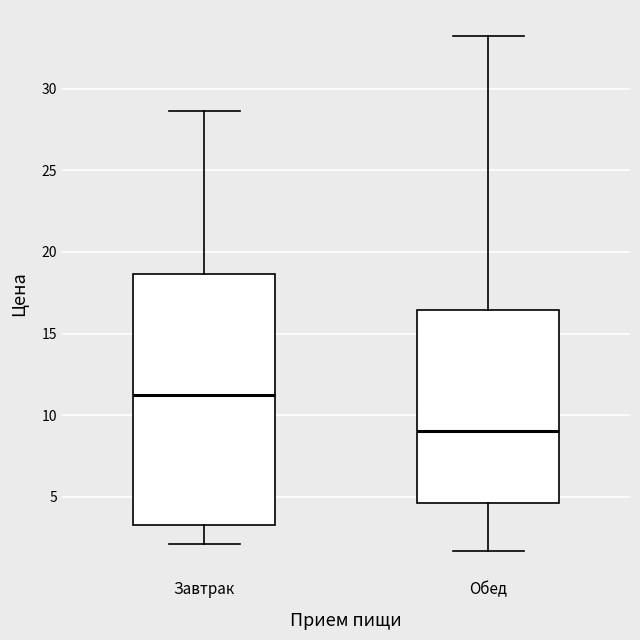

Reading left to right, transcribe this box plot: for each box, give where its median line is, the range the box spans, and where its two whiskers end, as read against the y-axis. The values are not printed on the chart, so give them approximately, as read against the axis.

Завтрак: median 11.0, box 3.5 to 18.5, whiskers 2.0 to 28.5
Обед: median 9.0, box 4.5 to 16.5, whiskers 1.5 to 33.5